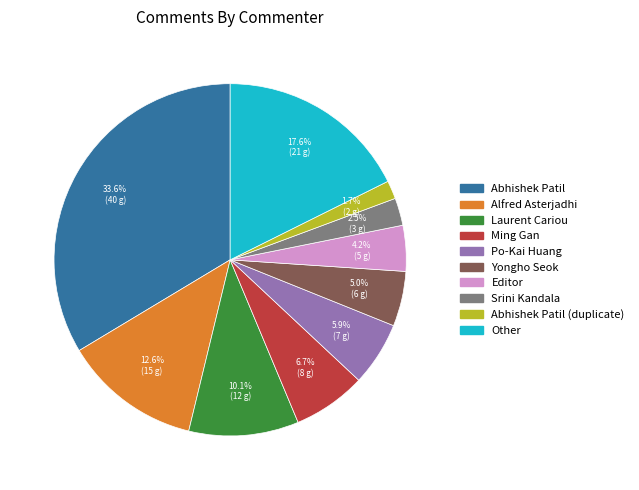

Does any single category account for the majority?

No